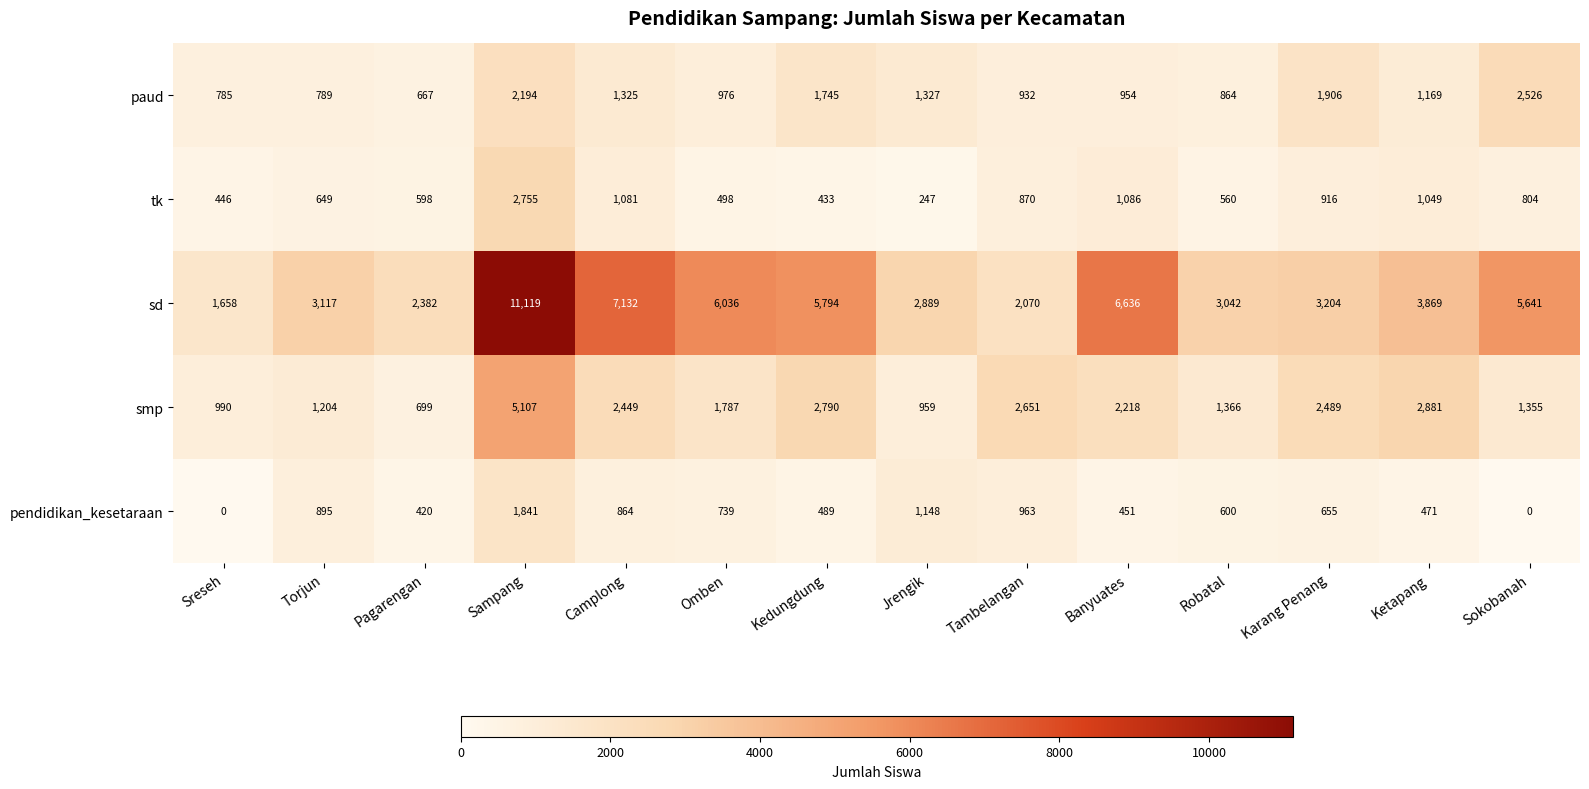

How many series are shown in this chart?

5